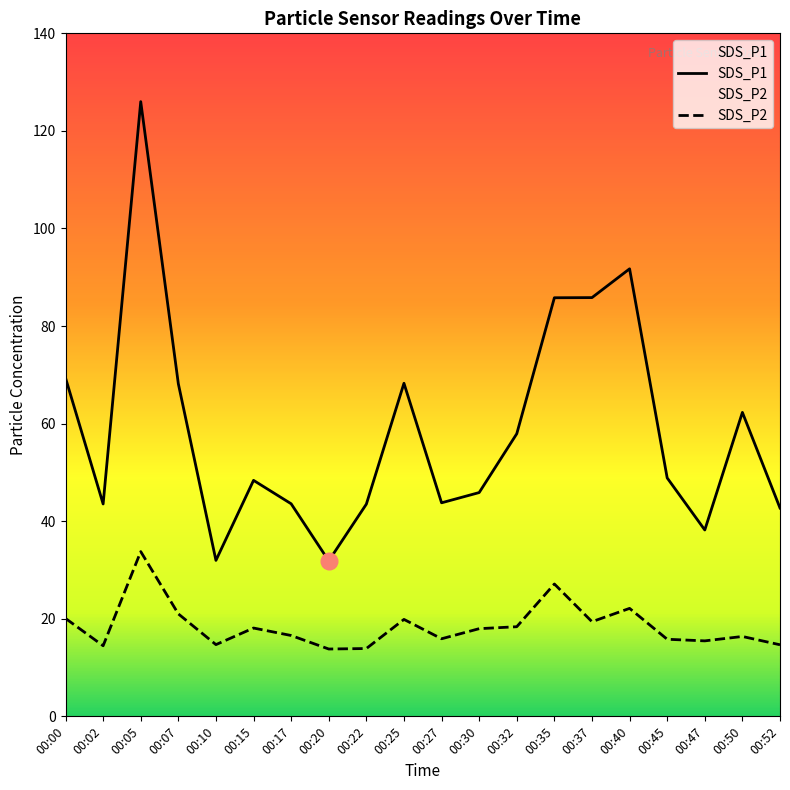

True or false: SDS_P1 has more than 1 points higher than both neighbors.

True